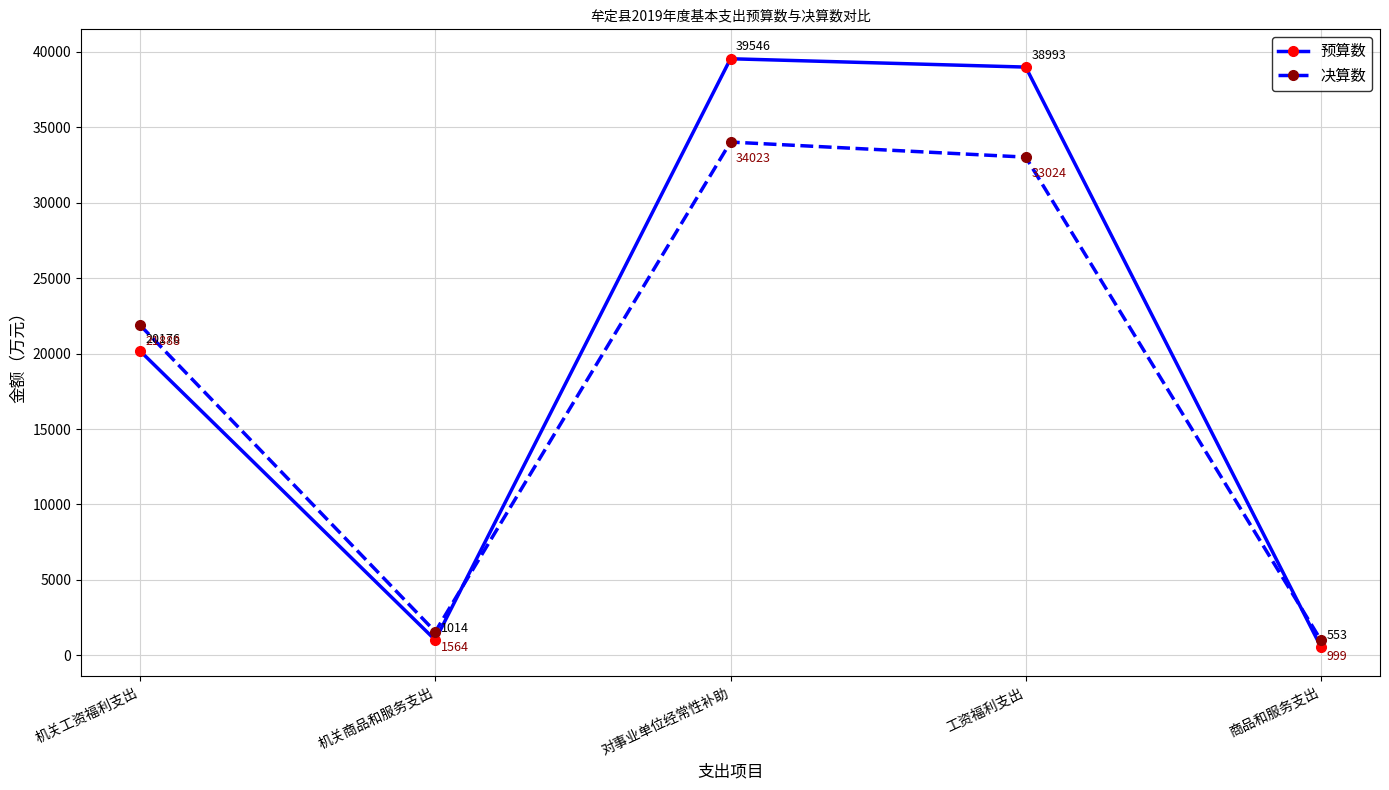

True or false: 预算数 and 决算数 intersect in this chart.

True